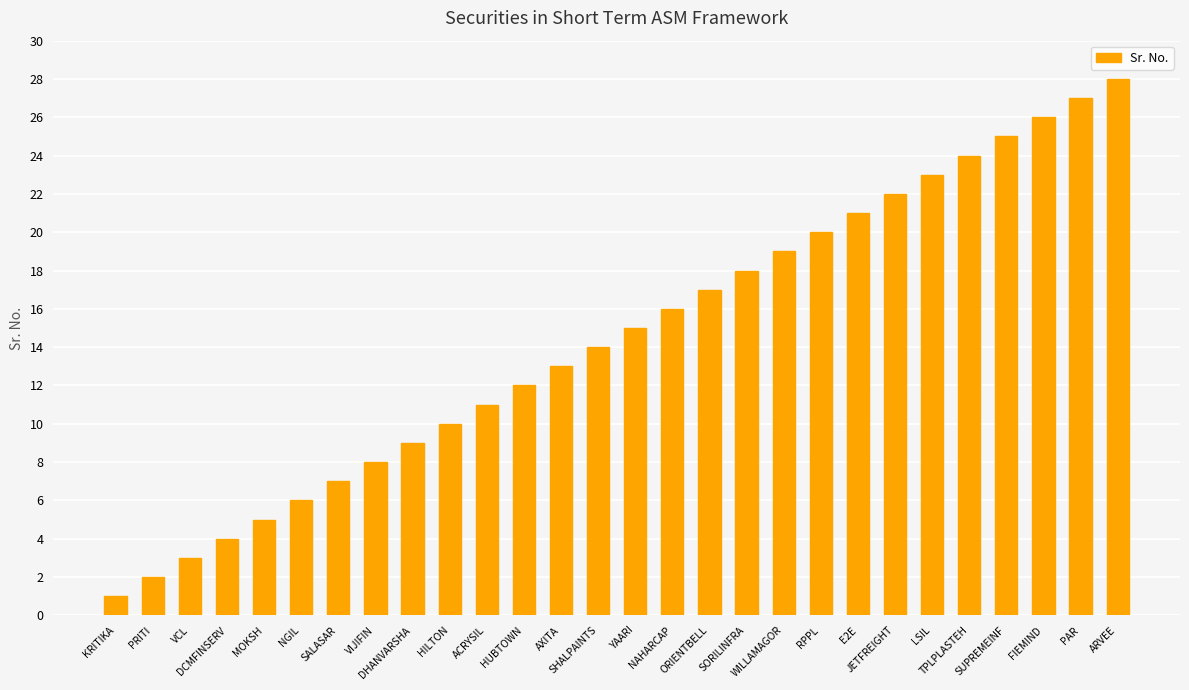

What is the minimum value shown in the chart?

1